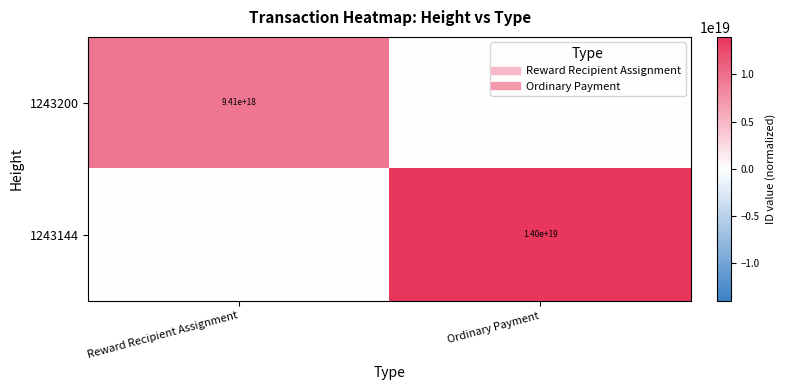

Rank the series by their maximum value, from lowest to highest.

1243200, 1243144